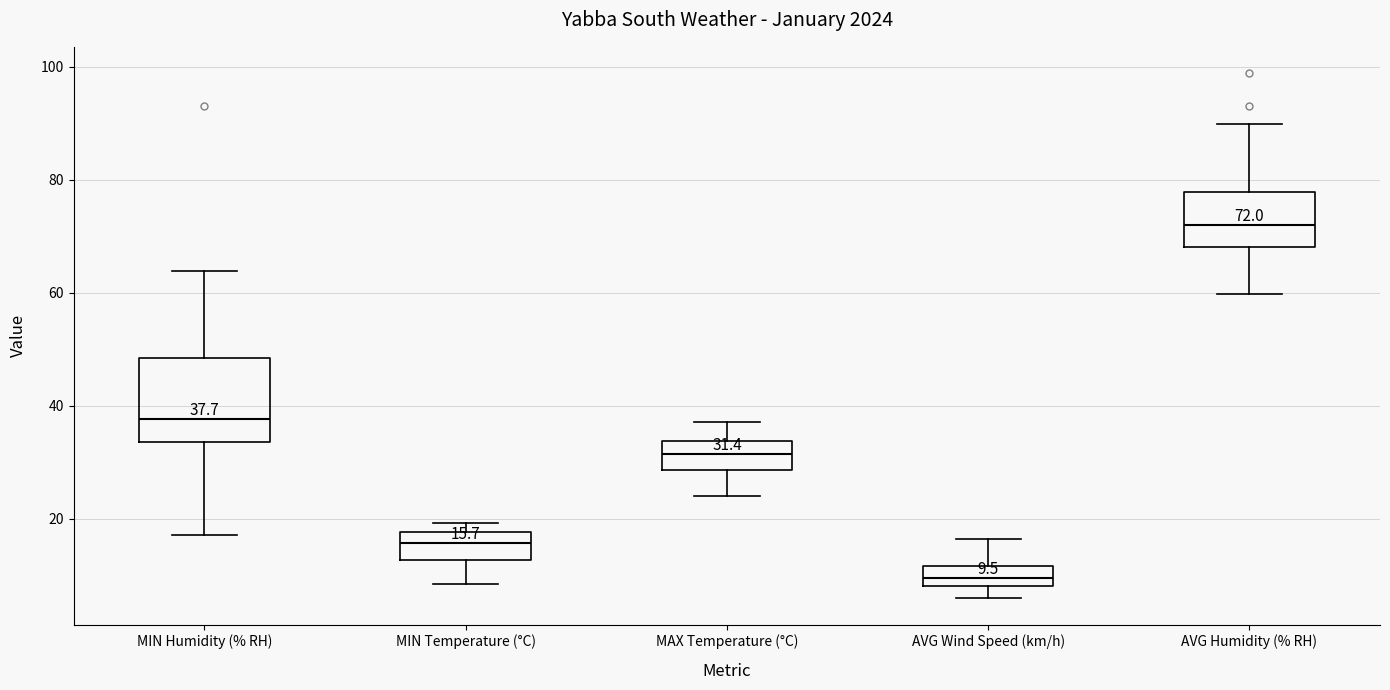

Comparing the boxes themselves (not the whiskers), which one is the tallest?

MIN Humidity (% RH)